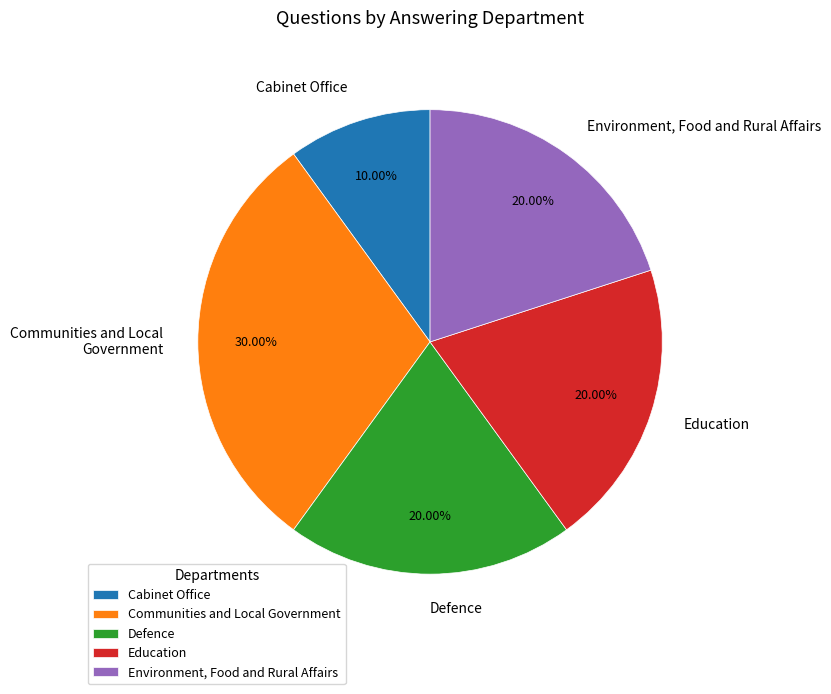

Does any single category account for the majority?

No